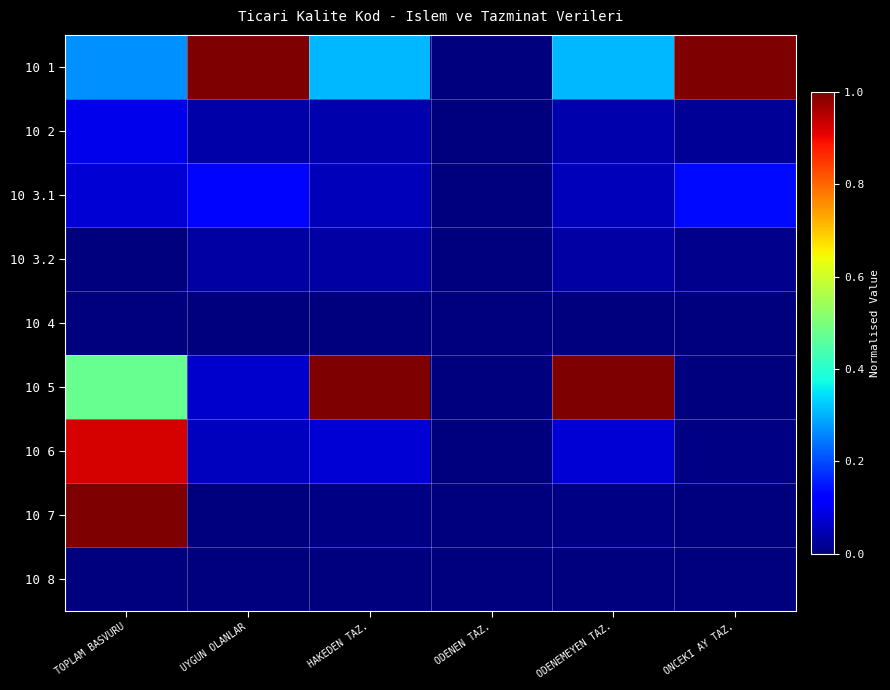

At how many categories does at least one series exceed 0?

5